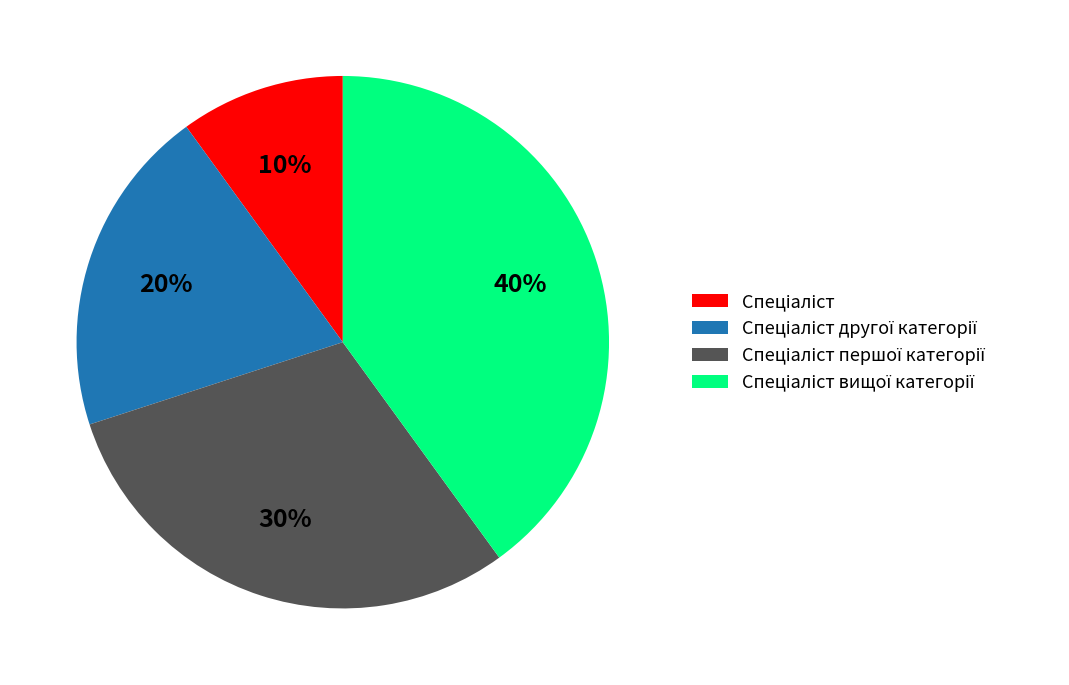

Does any single category account for the majority?

No